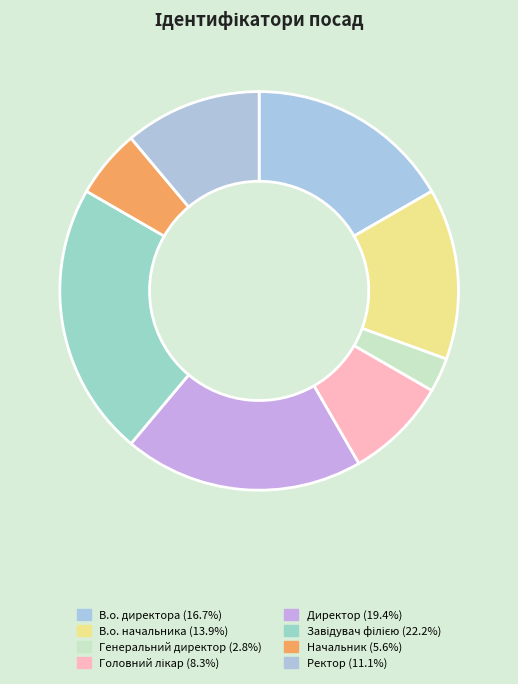

How many segments does this pie chart have?

8